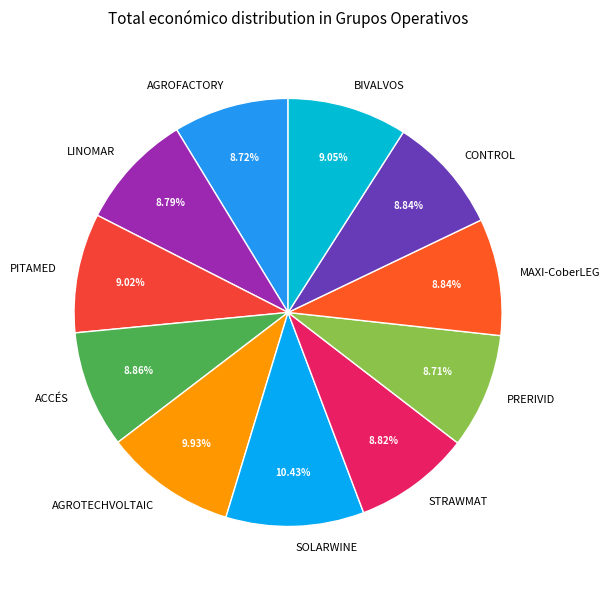

Is it true that STRAWMAT is 9% of the pie?

True